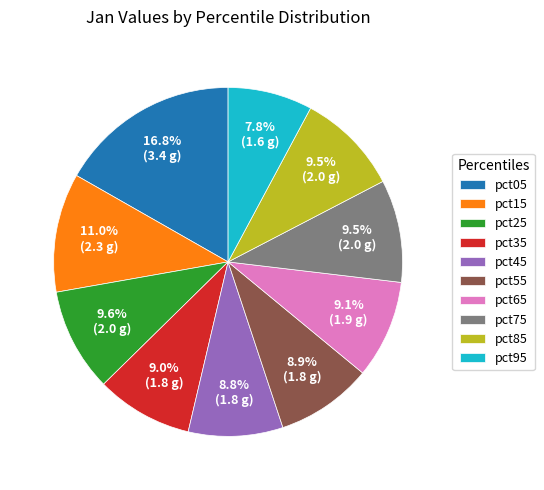

Which slice is the largest?

pct05